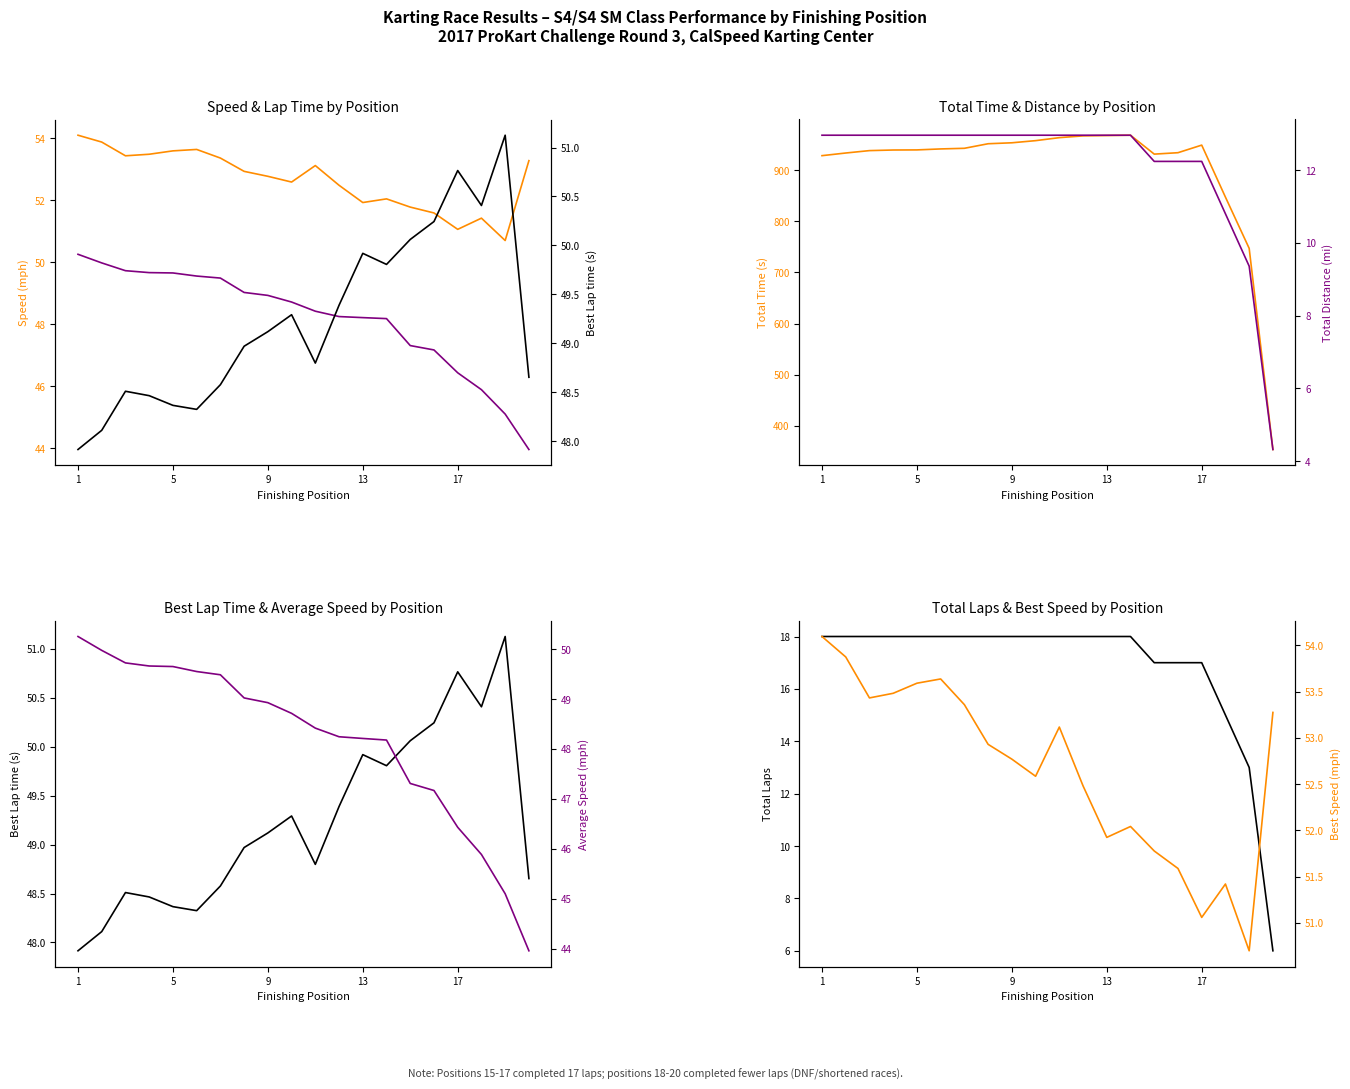

Does the chart have visible grid lines?

No